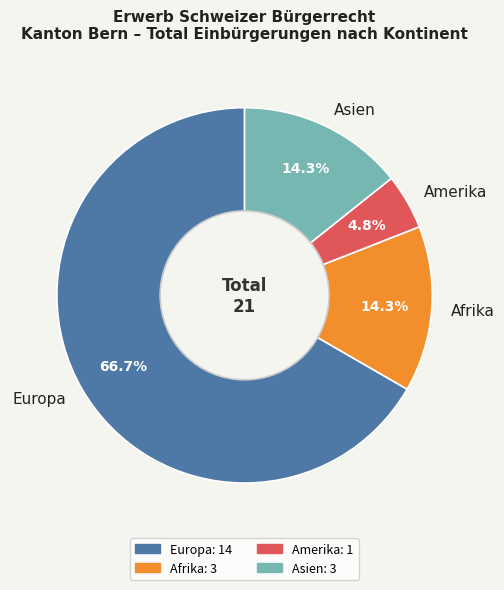

What percentage is NOT represented by Amerika?

95.2%